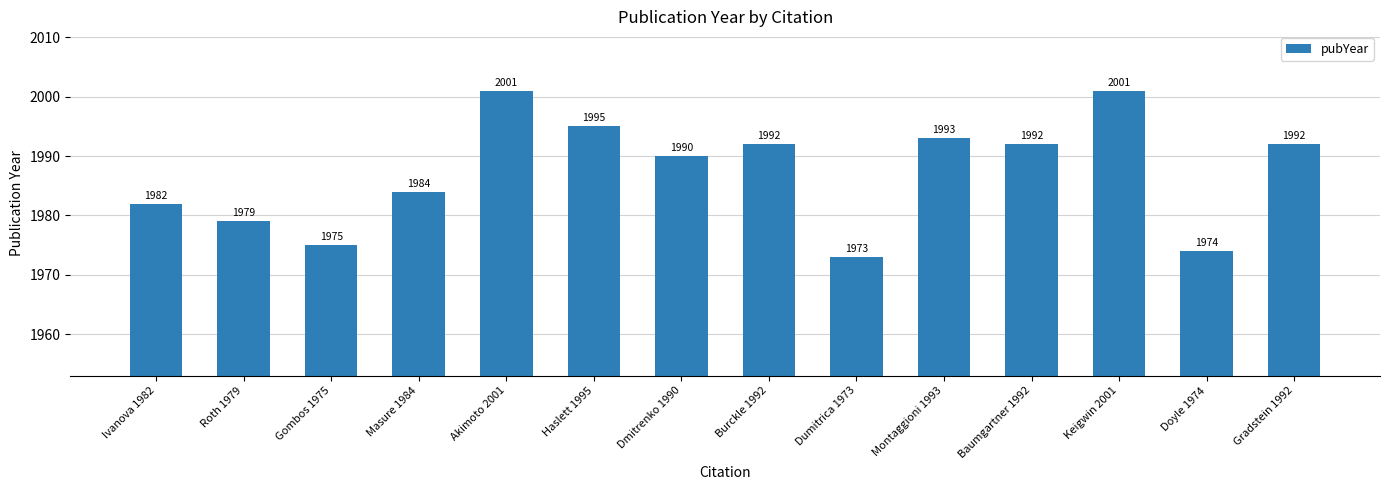

Count the number of data series in this chart.

1